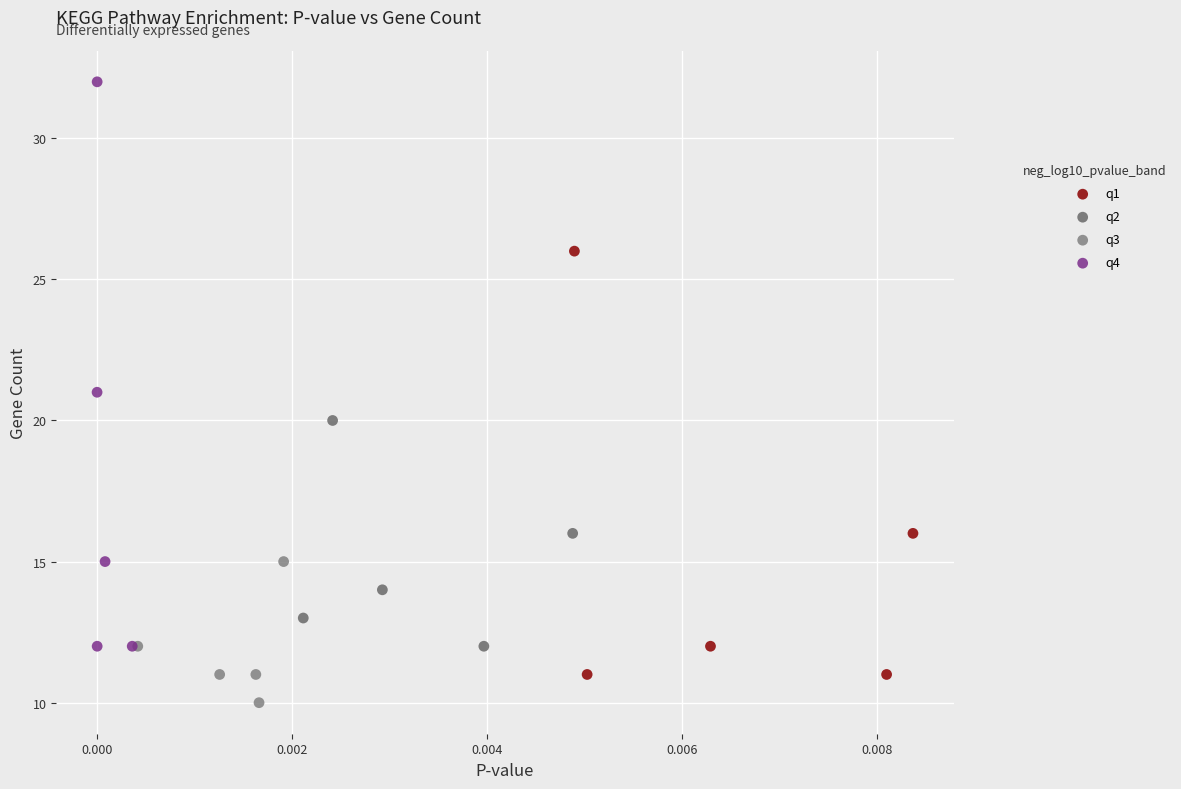

Which series contains the lowest Y value?

q3